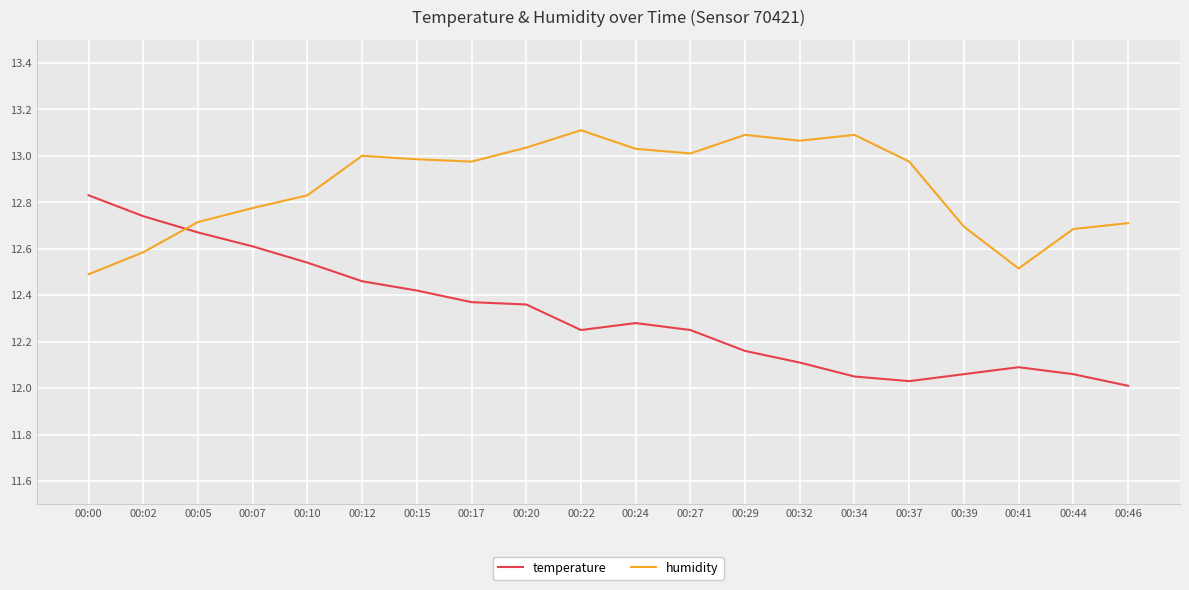

How many times do humidity and temperature cross each other?

1